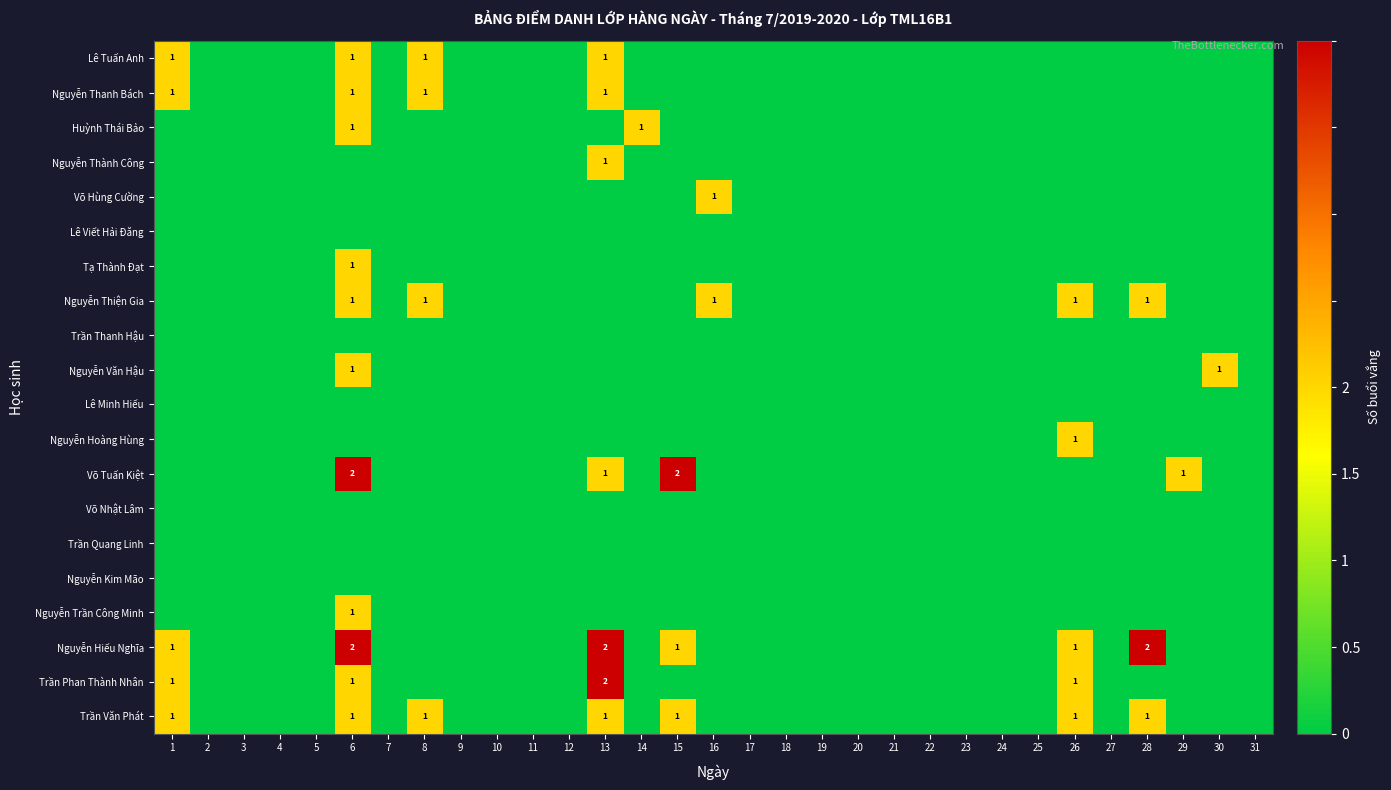

Is it true that Trần Phan Thành Nhân equals 1 at 6?

True